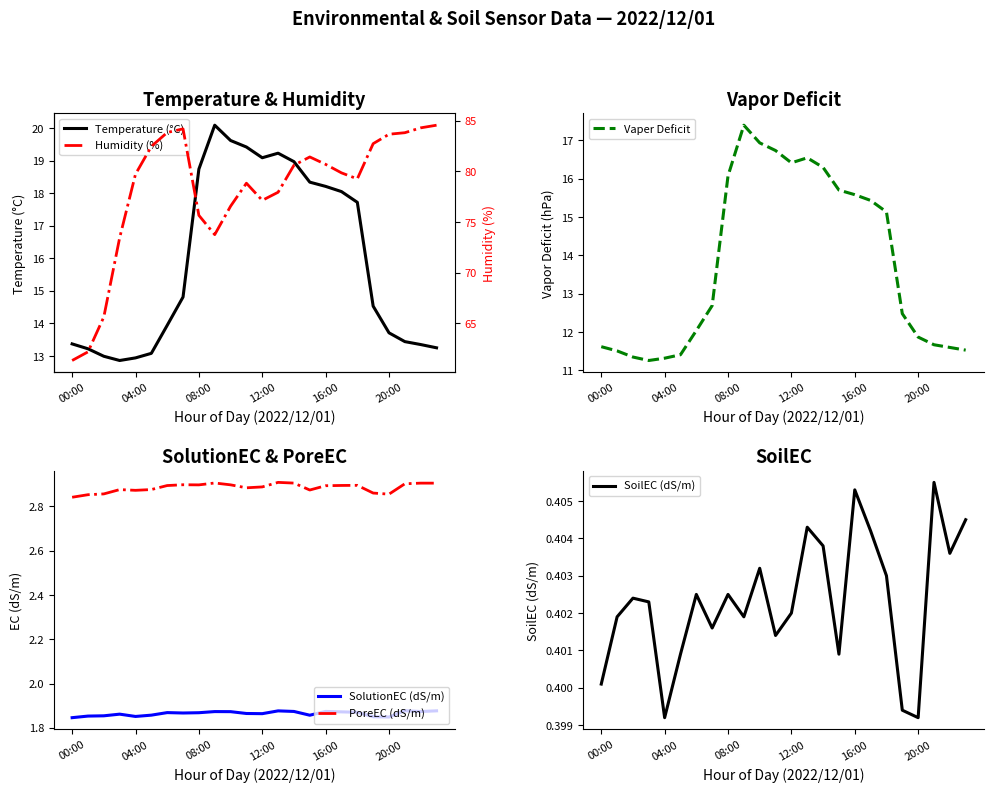

True or false: Humidity (%) has more than 2 interior local peaks.

True